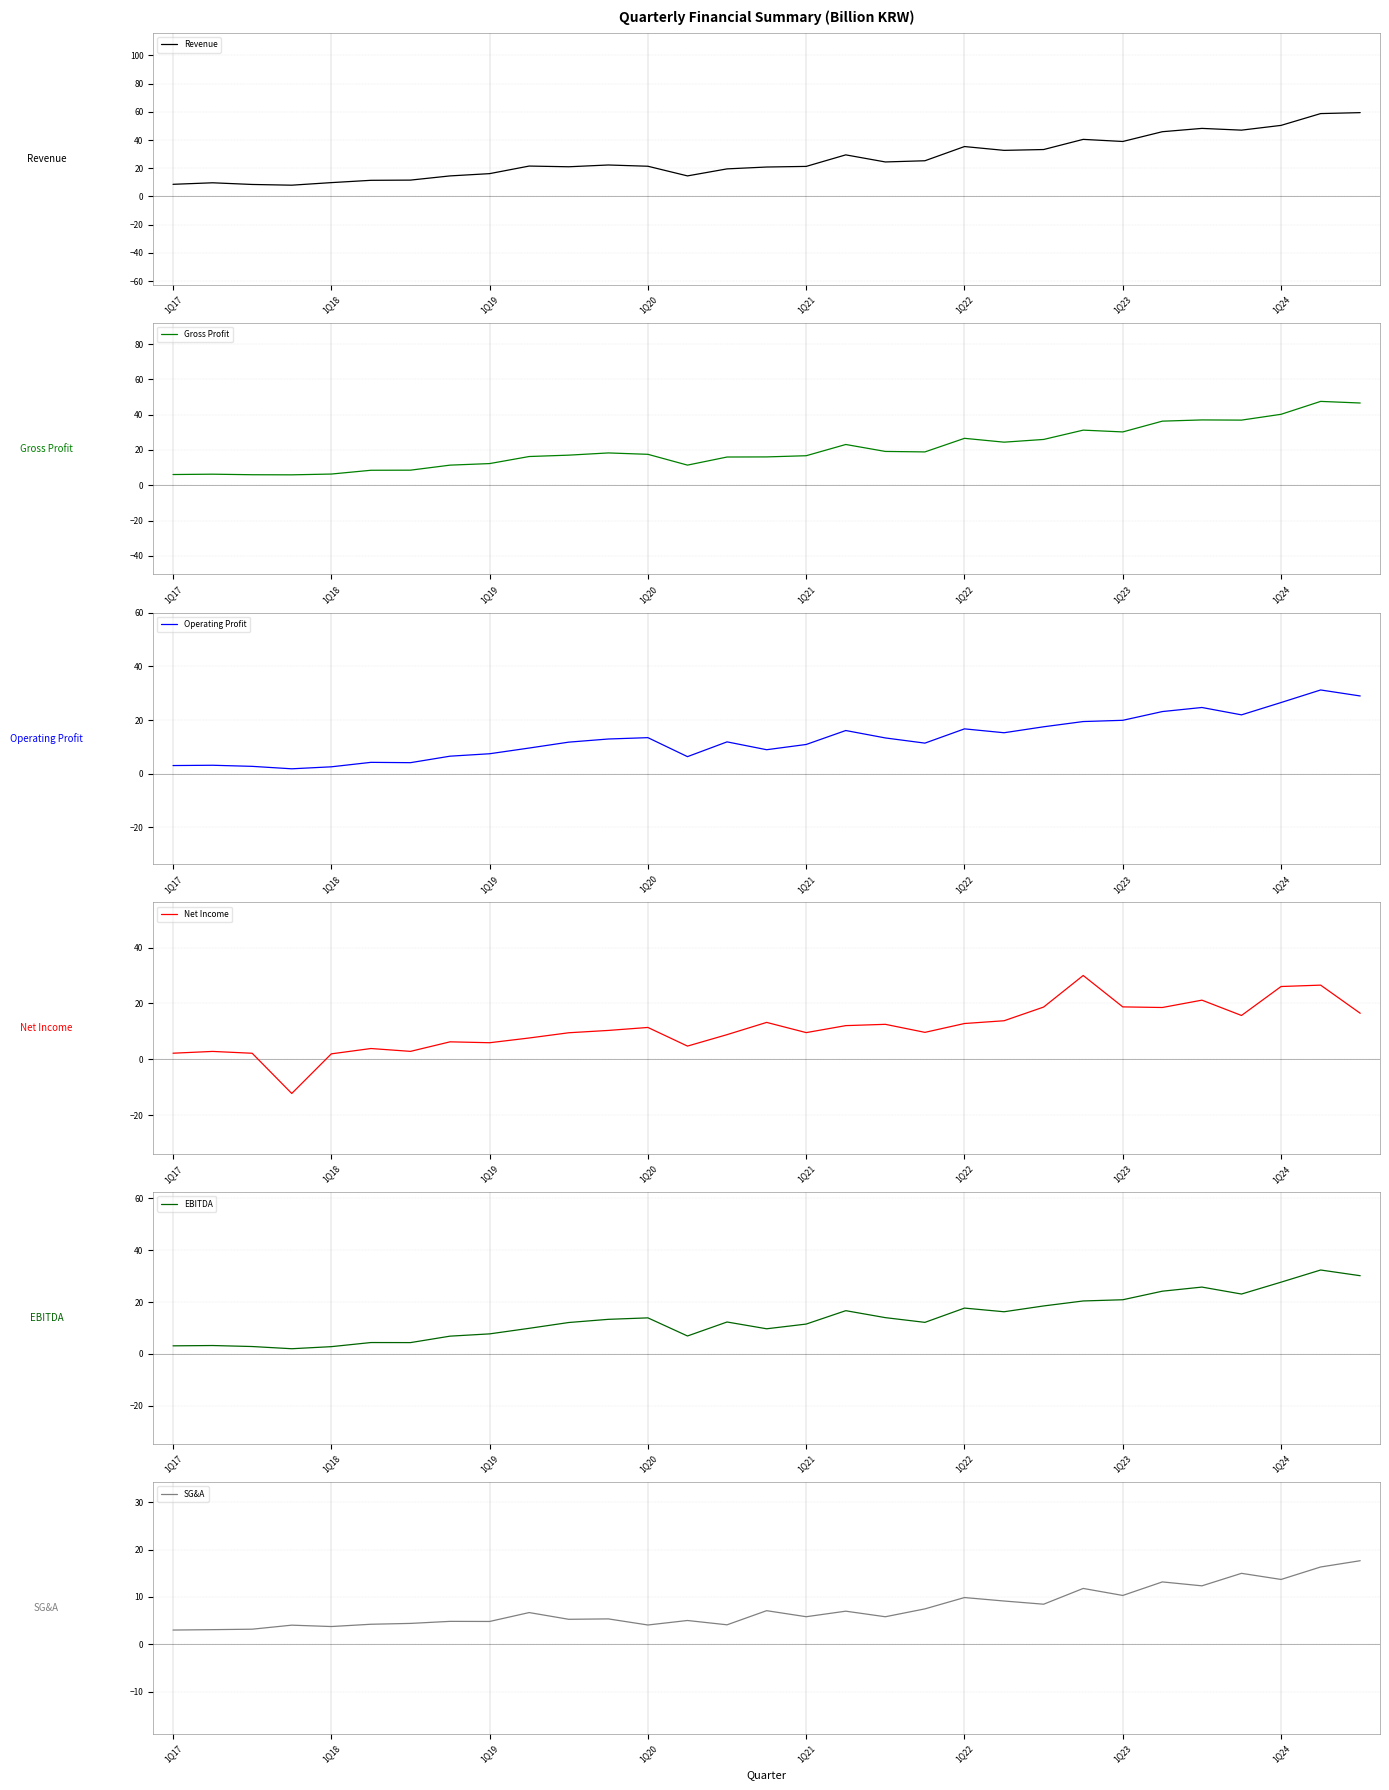

What is the maximum value shown in the chart?

59.4